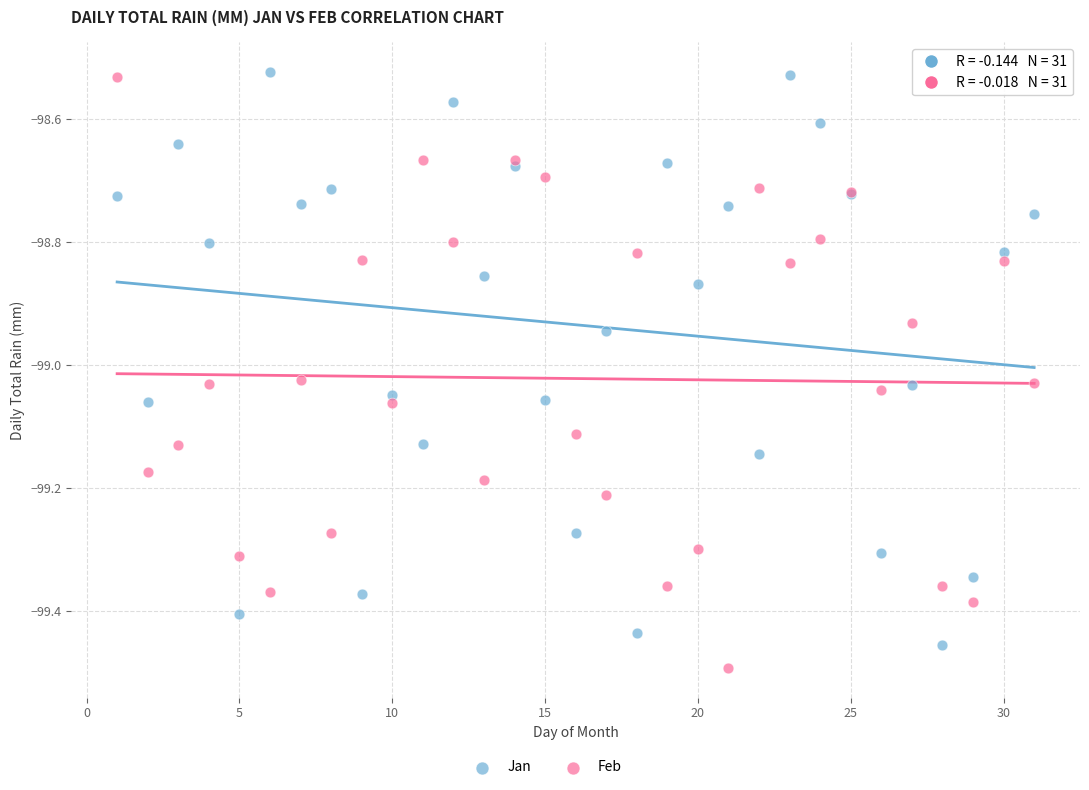

What is the X range (max minus min) for the scatter plot?

30.0